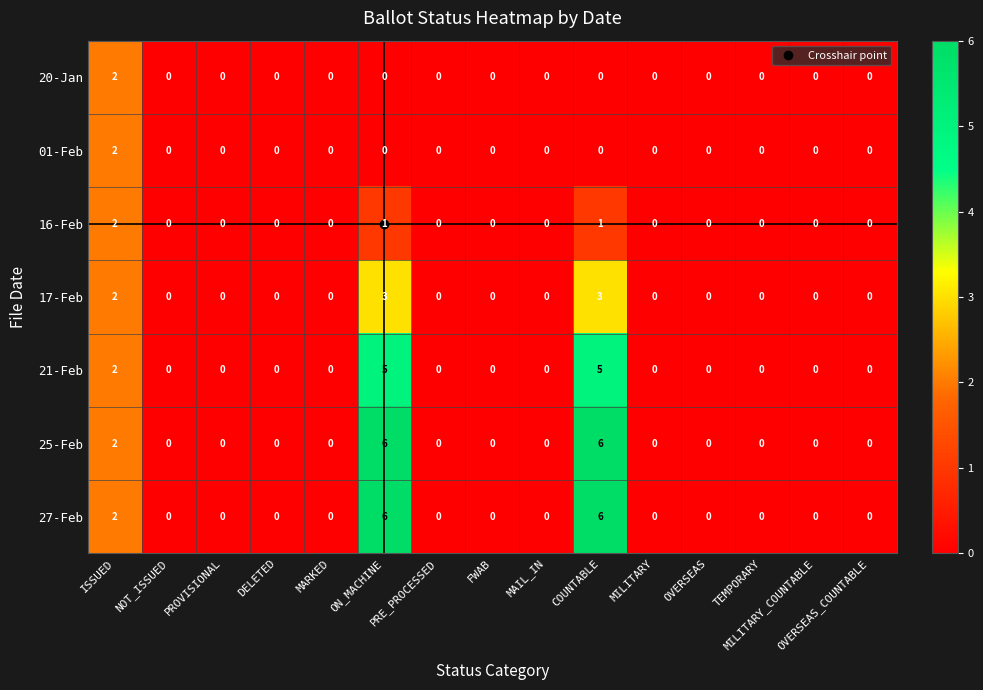

What is the highest value of the 27-Feb series?

6